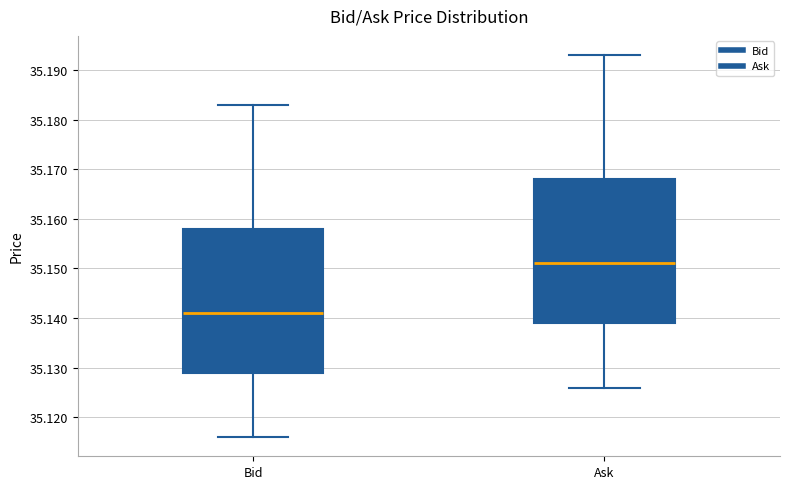

Reading left to right, read every box against the y-axis: the position of its median line, the range the box covers, and the ends of its whiskers. The values are not printed on the chart, so give them approximately, as read against the axis.

Bid: median 35.141, box 35.129 to 35.158, whiskers 35.116 to 35.183
Ask: median 35.151, box 35.139 to 35.168, whiskers 35.126 to 35.193